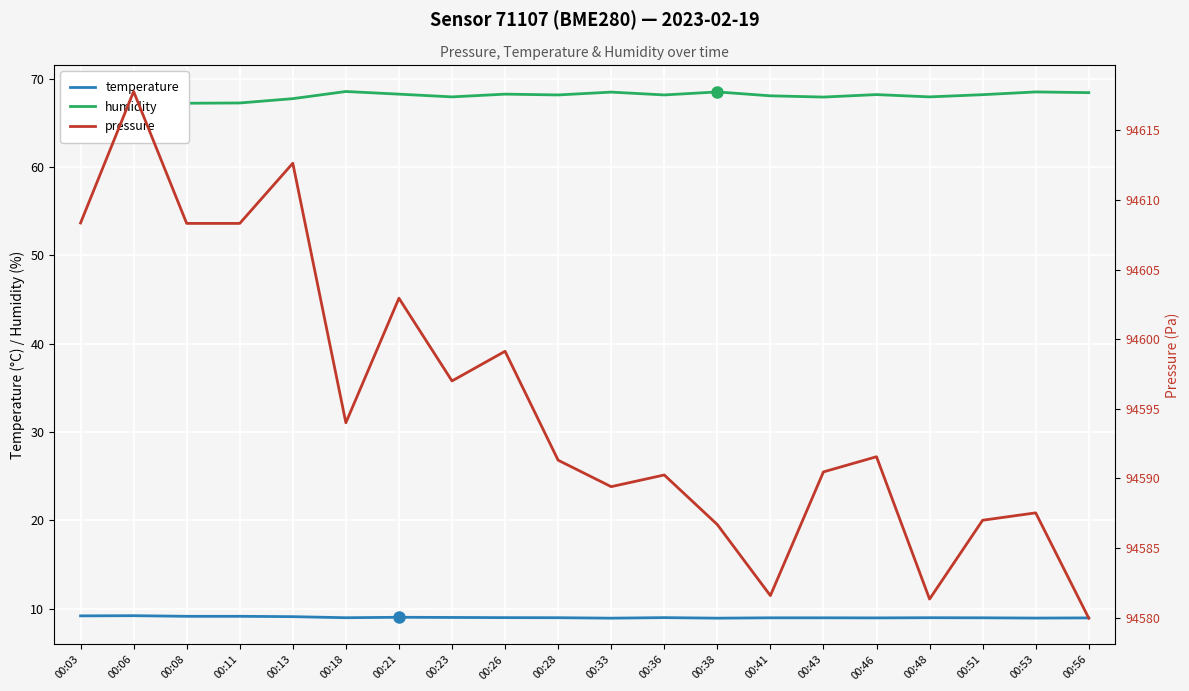

List the series in order of their peak value, lowest first.

temperature, humidity, pressure